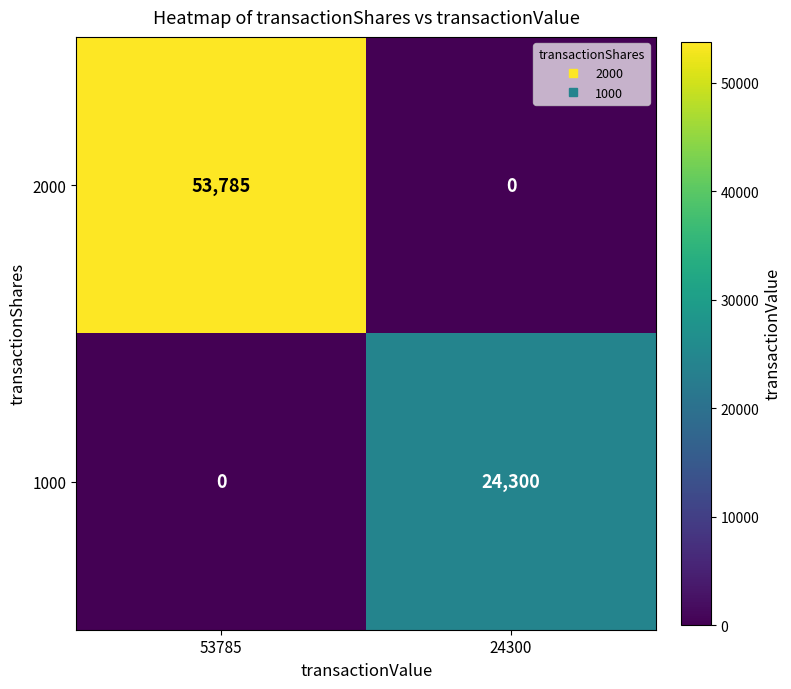

Is it true that 1000 equals 24300 at 24300?

True